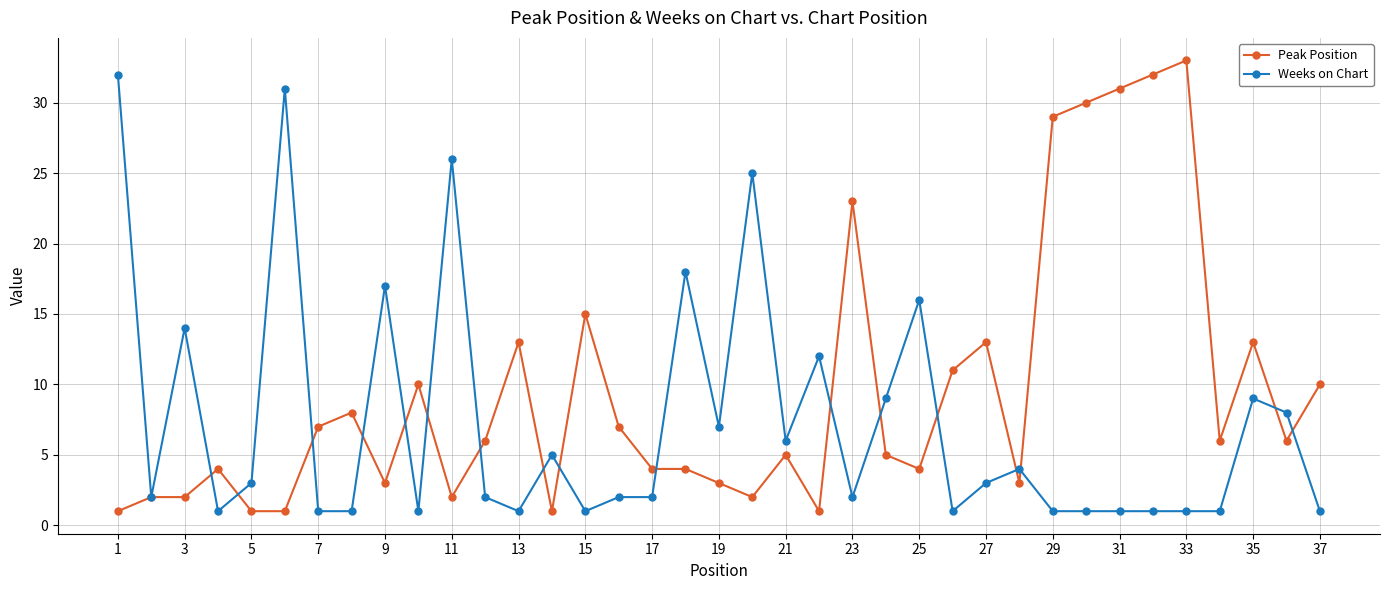

True or false: Weeks on Chart has more than 2 interior local peaks.

True